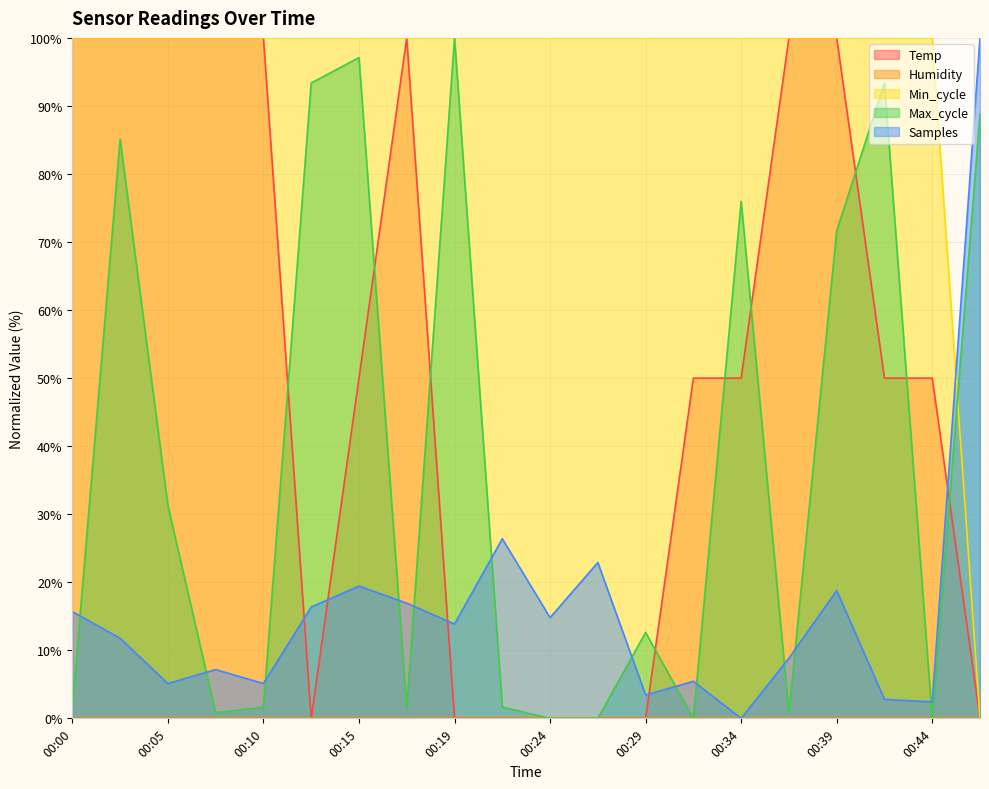

What is the highest value of the Min_cycle series?

100.0